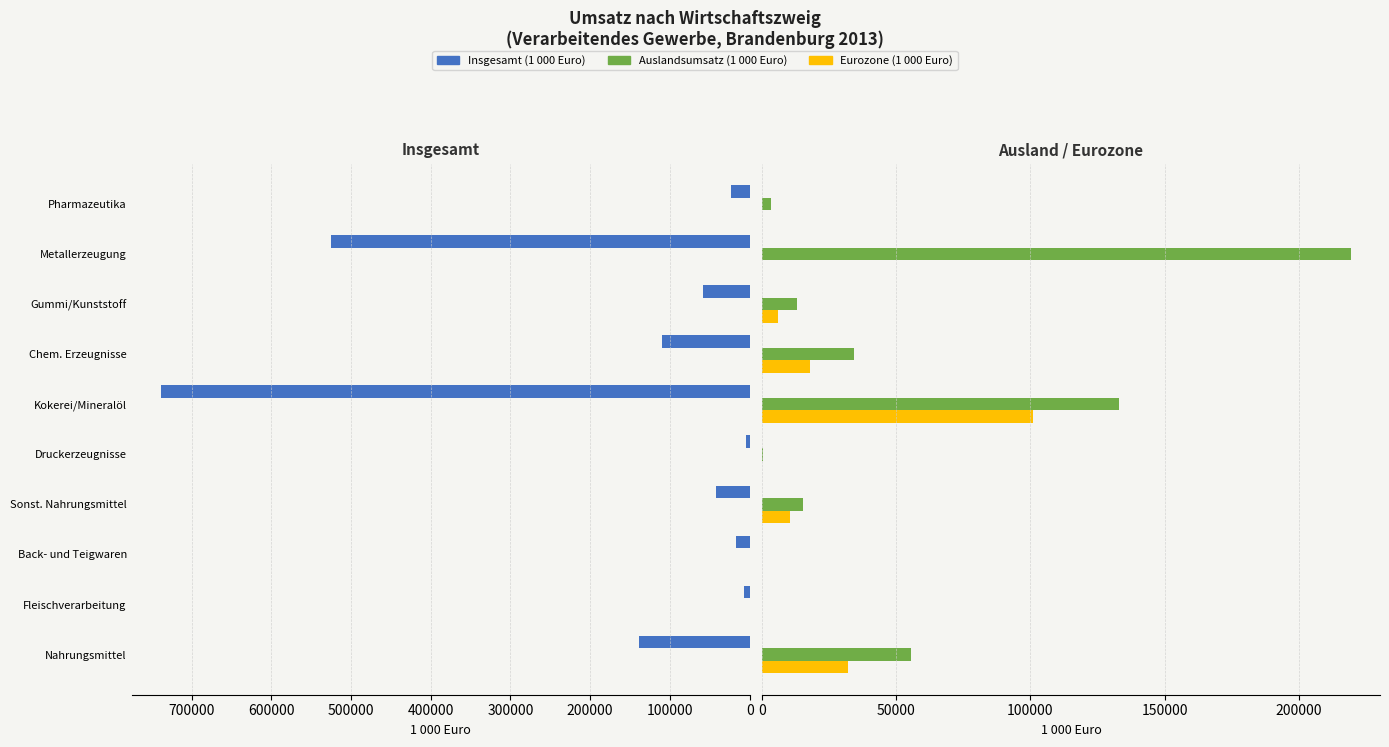

List the labels in order of Insgesamt (1 000 Euro) value, largest first.

Kokerei und Mineralölverarbeitung, Metallerzeugung und -bearbeitung, H. v. Nahrungs- und Futtermitteln, H. v. chemischen Erzeugnissen, H. v. Gummi- und Kunststoffwaren, H. v. sonstigen Nahrungsmitteln, H. v. pharmazeutischen Erzeugnissen, H. v. Back- und Teigwaren, Schlachten und Fleischverarbeitung, H. v. Druckerzeugnissen